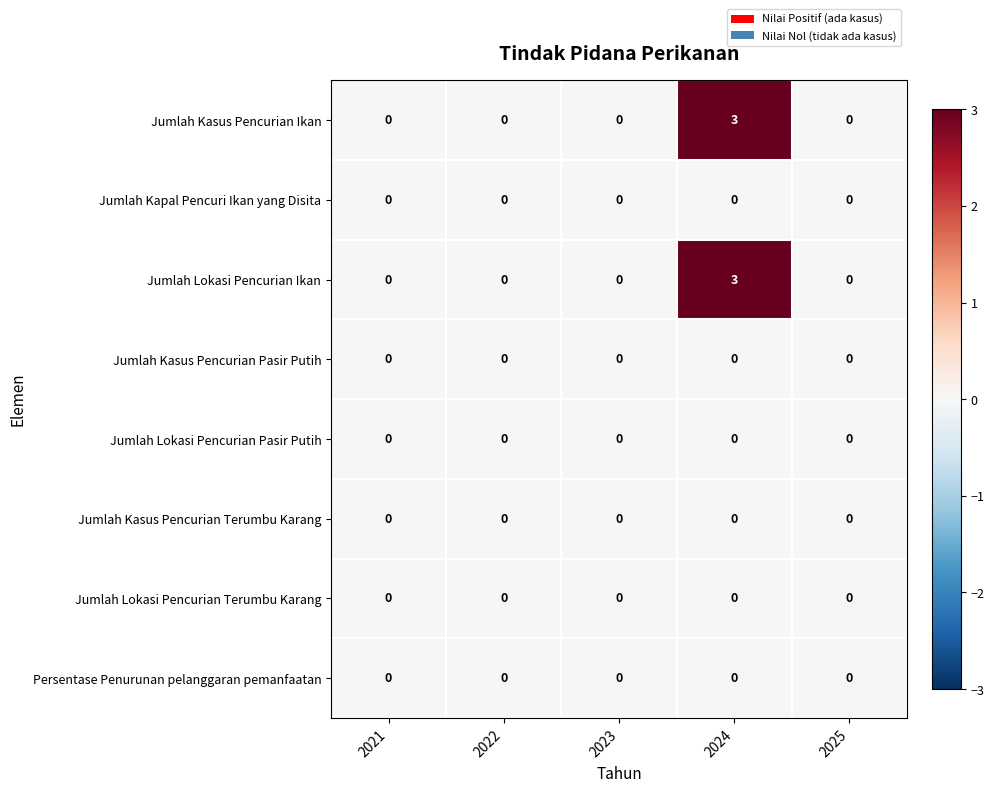

At which category is the sum across all series the highest?

2024